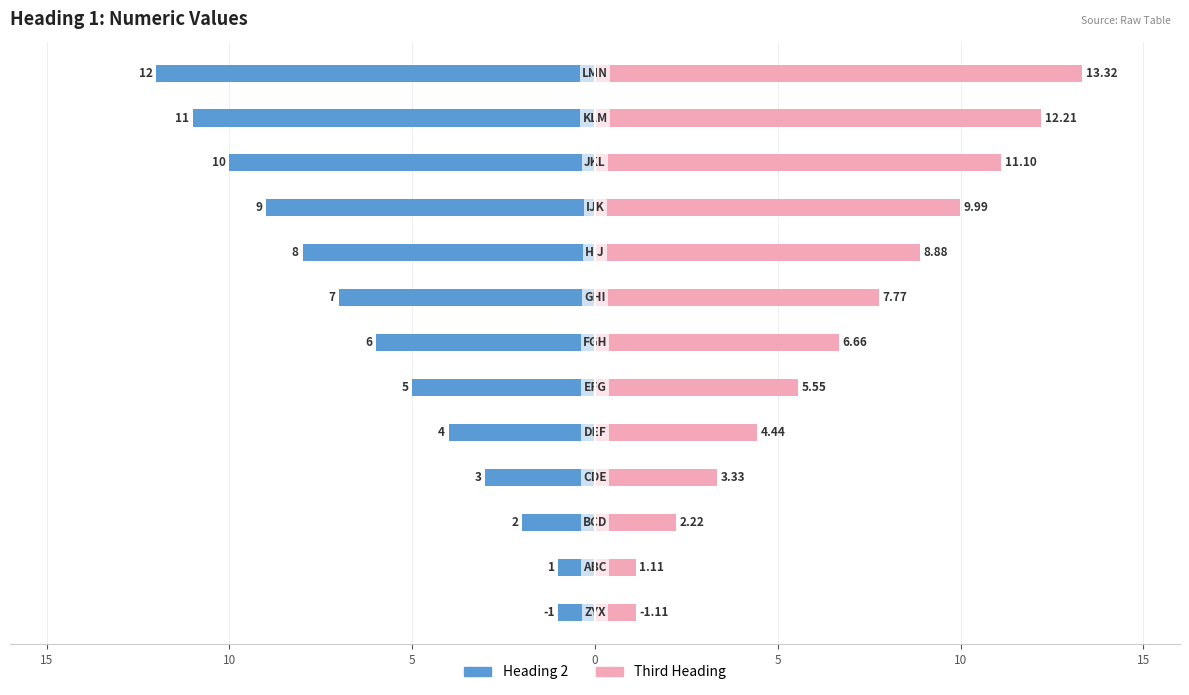

How many groups of bars are there?

13